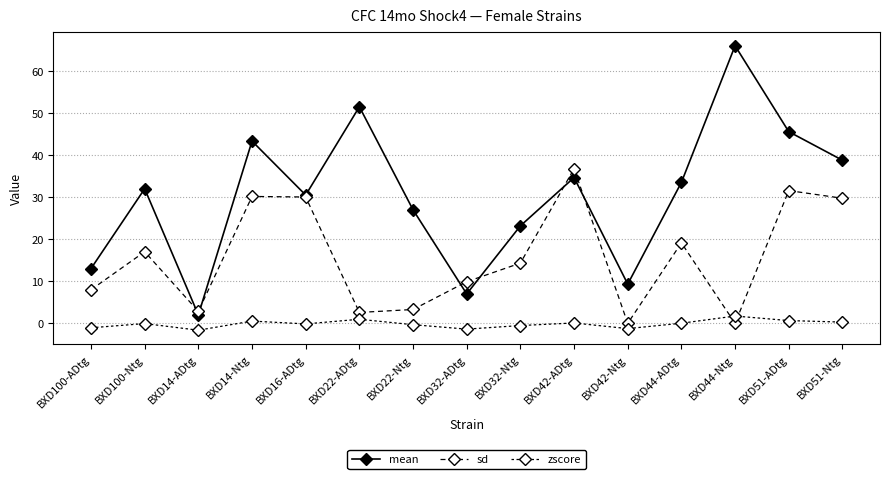

How many lines are shown in the chart?

3